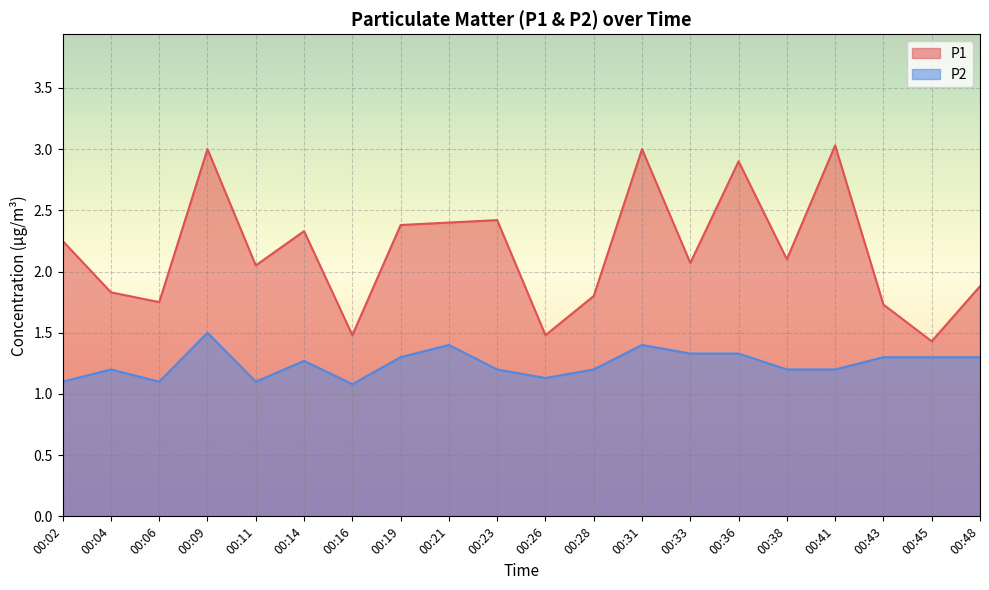

What is the total value across all series at 00:33?

3.4